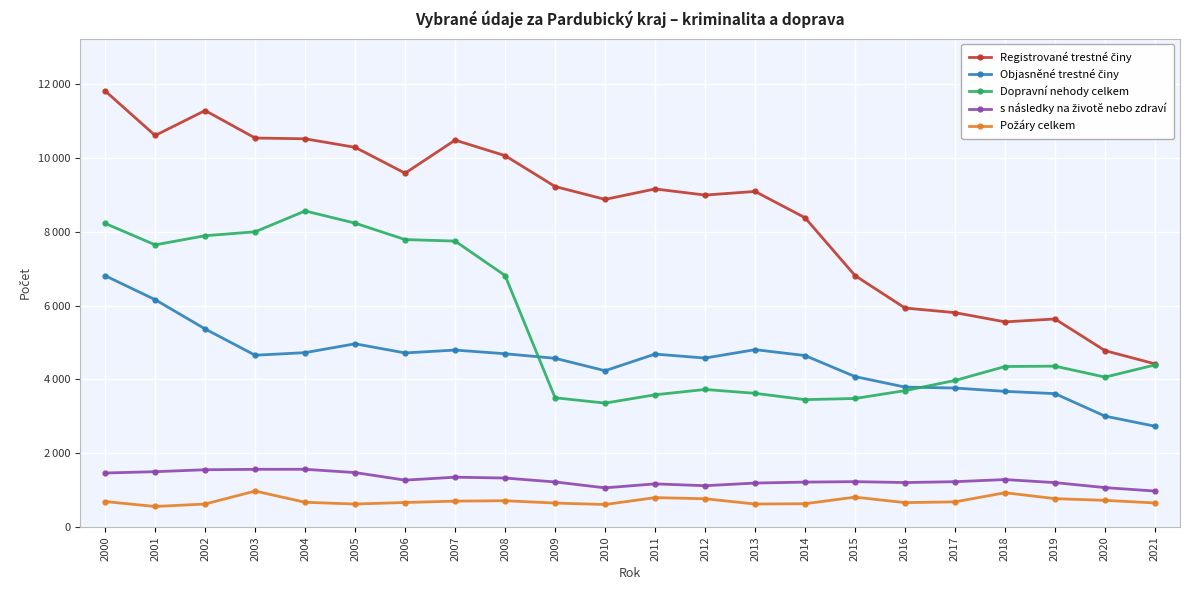

The Objasněné trestné činy series shows 4075 at 2015. True or false?

True